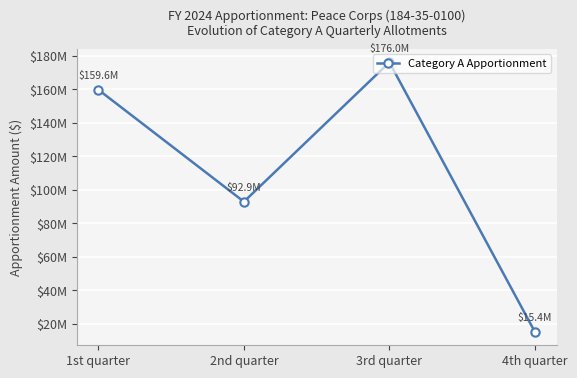

List the labels in order of value, smallest first.

4th quarter, 2nd quarter, 1st quarter, 3rd quarter